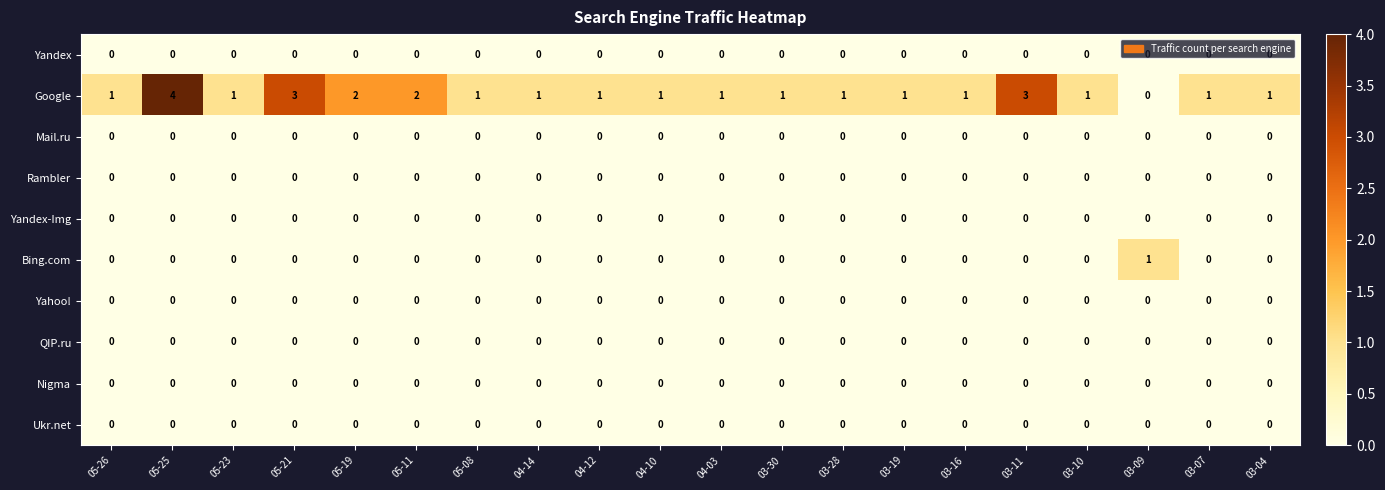

Which label corresponds to the largest value in the chart?

05-25